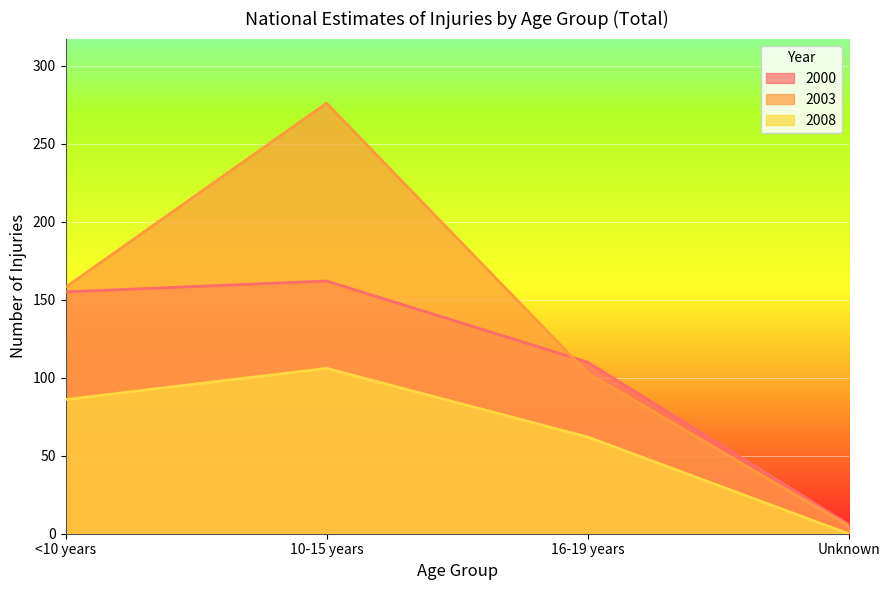

How many lines are shown in the chart?

3